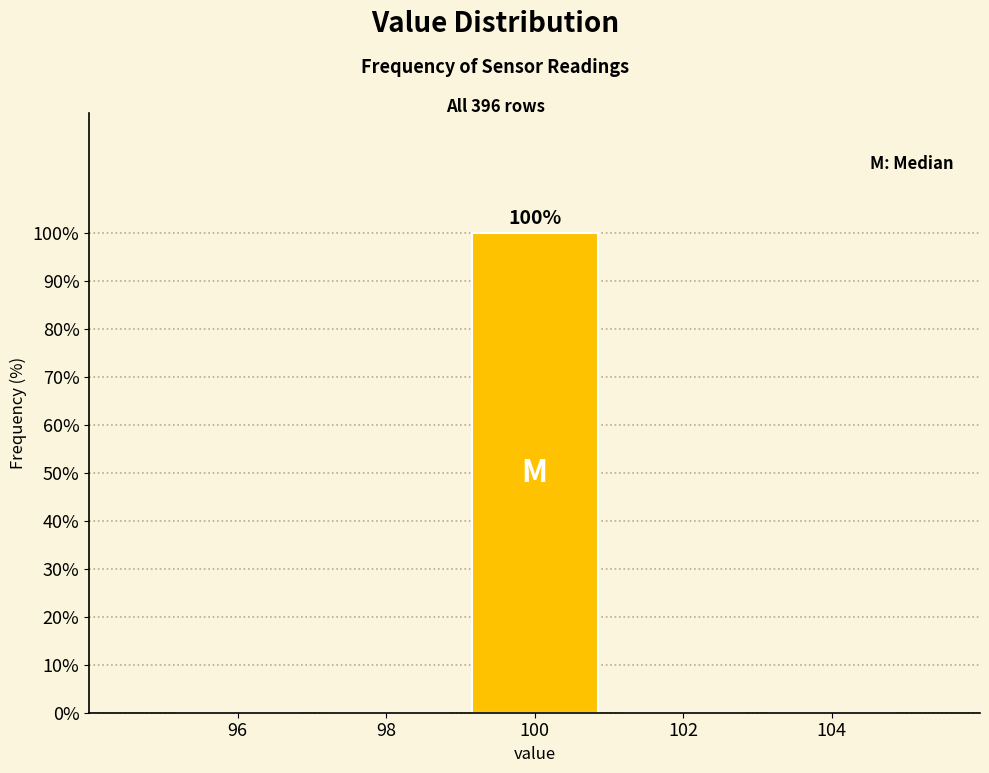

Reading left to right, what are all the values shown in this chart?

96=0	98=0	100=100	102=0	104=0